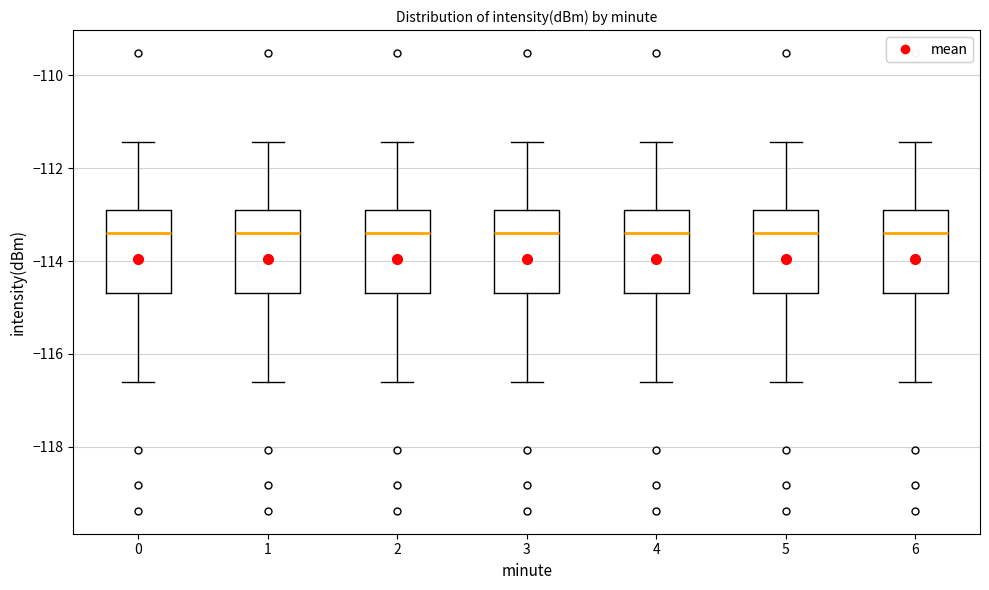

Reading left to right, read every box against the y-axis: the position of its median line, the range the box covers, and the ends of its whiskers. The values are not printed on the chart, so give them approximately, as read against the axis.

0: median -113.4, box -114.6 to -113.0, whiskers -116.6 to -111.4
1: median -113.4, box -114.6 to -113.0, whiskers -116.6 to -111.4
2: median -113.4, box -114.6 to -113.0, whiskers -116.6 to -111.4
3: median -113.4, box -114.6 to -113.0, whiskers -116.6 to -111.4
4: median -113.4, box -114.6 to -113.0, whiskers -116.6 to -111.4
5: median -113.4, box -114.6 to -113.0, whiskers -116.6 to -111.4
6: median -113.4, box -114.6 to -113.0, whiskers -116.6 to -111.4